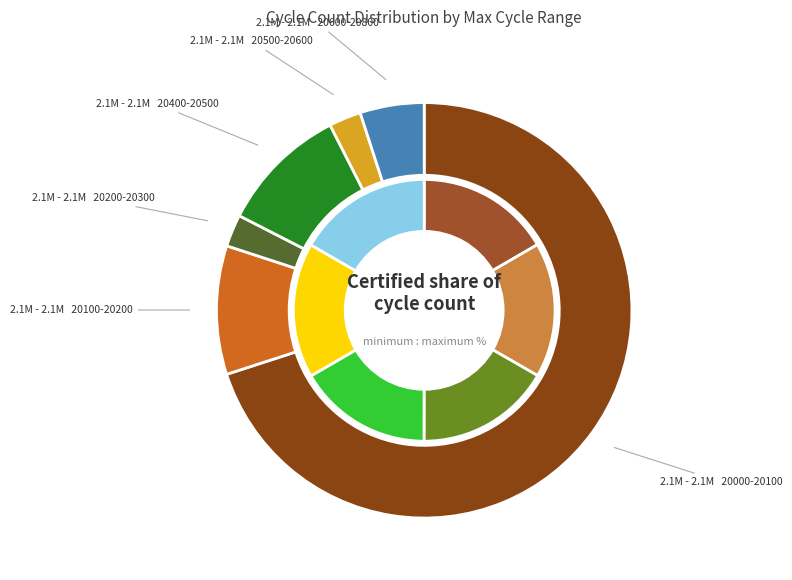

Between 39 and 23, which is larger?

39